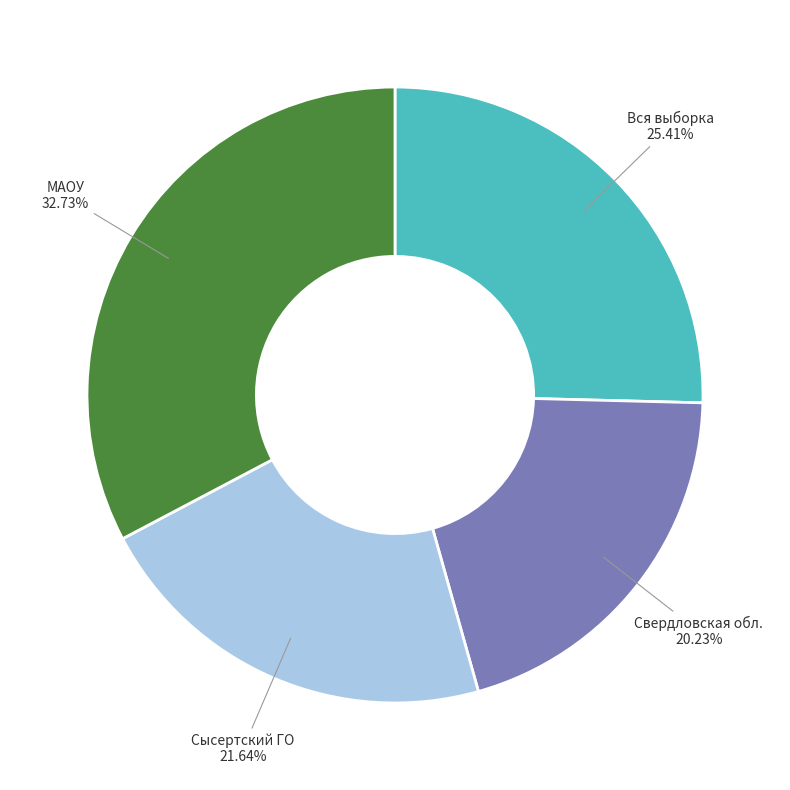

Is there any slice that represents more than half of the pie?

No